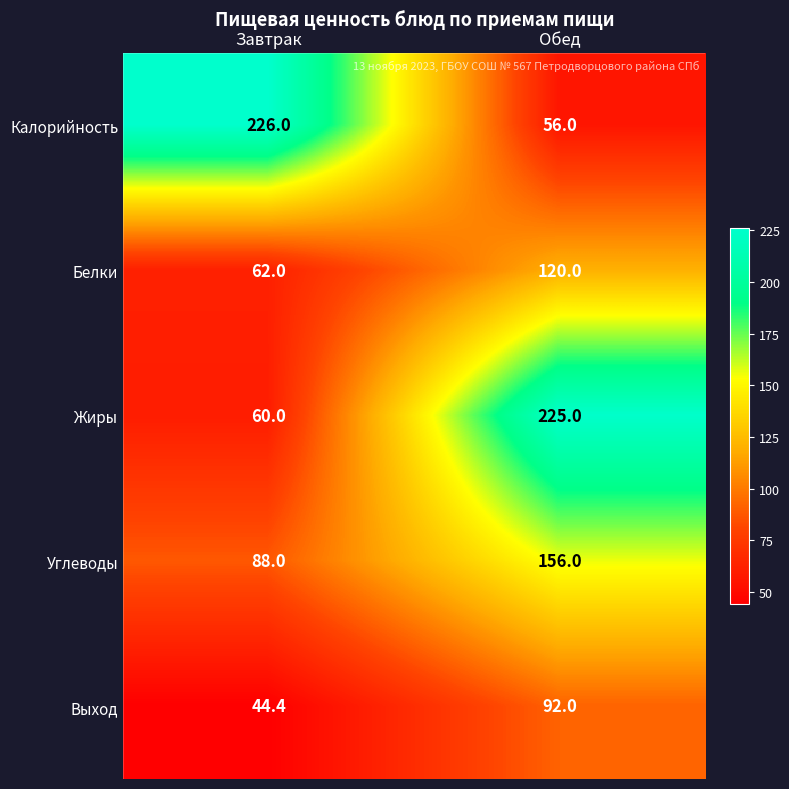

Count the number of categories in the chart.

2